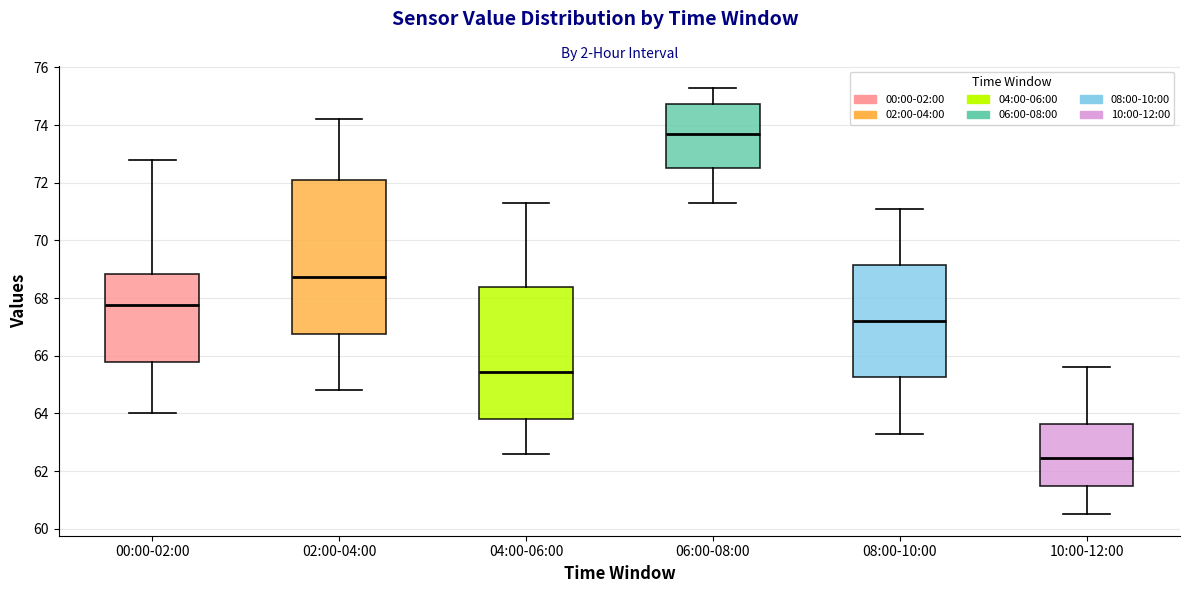

Which box's median line is the lowest?

10:00-12:00